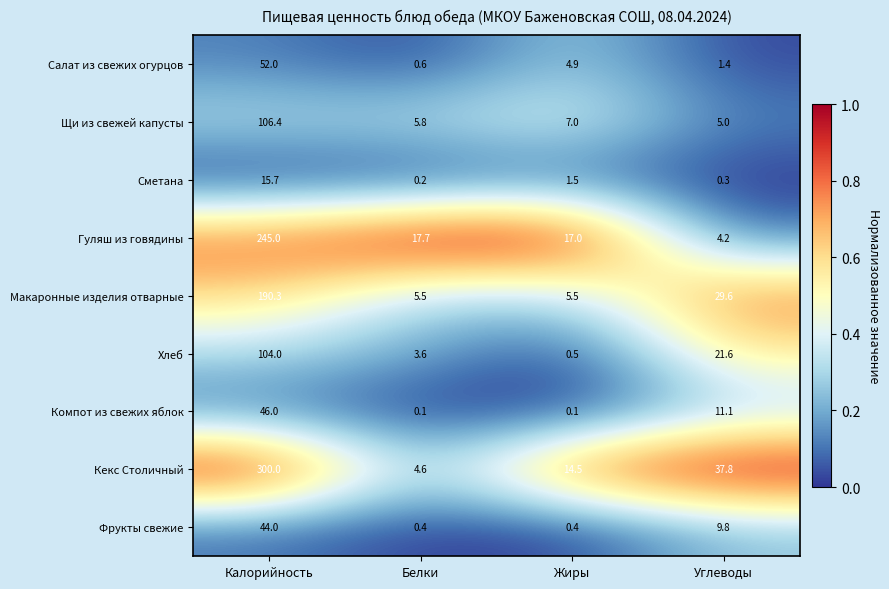

Which series has the largest total across all categories?

Кекс Столичный